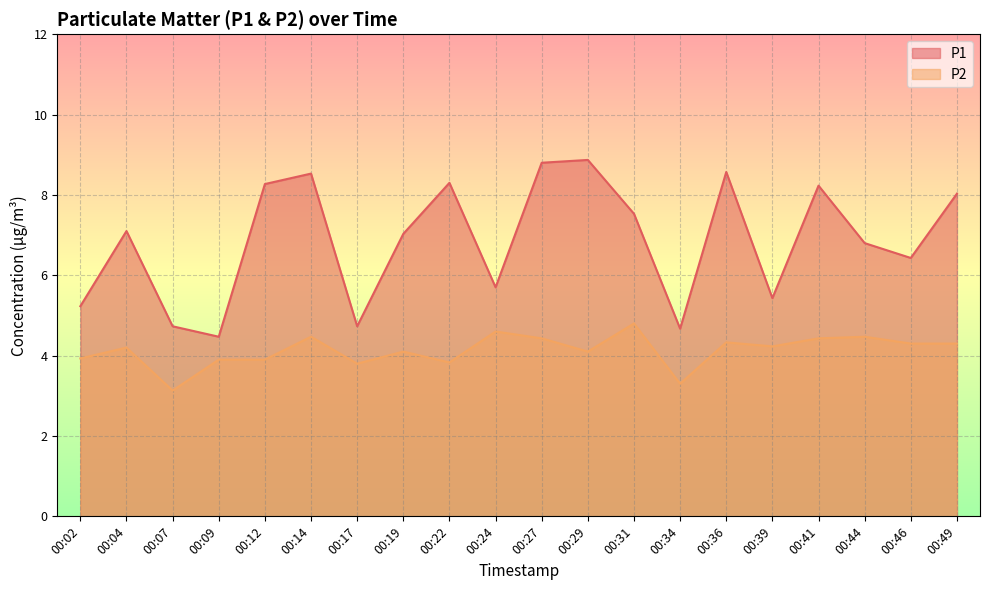

Does the chart display data point markers on the line(s)?

No